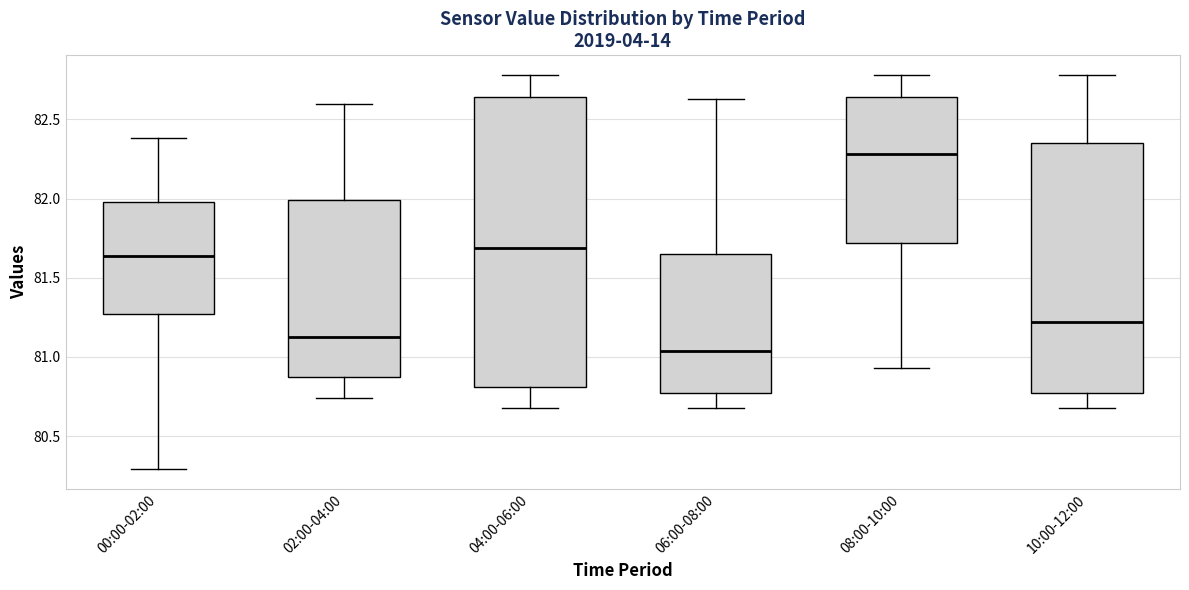

Comparing the boxes themselves (not the whiskers), which one is the tallest?

04:00-06:00